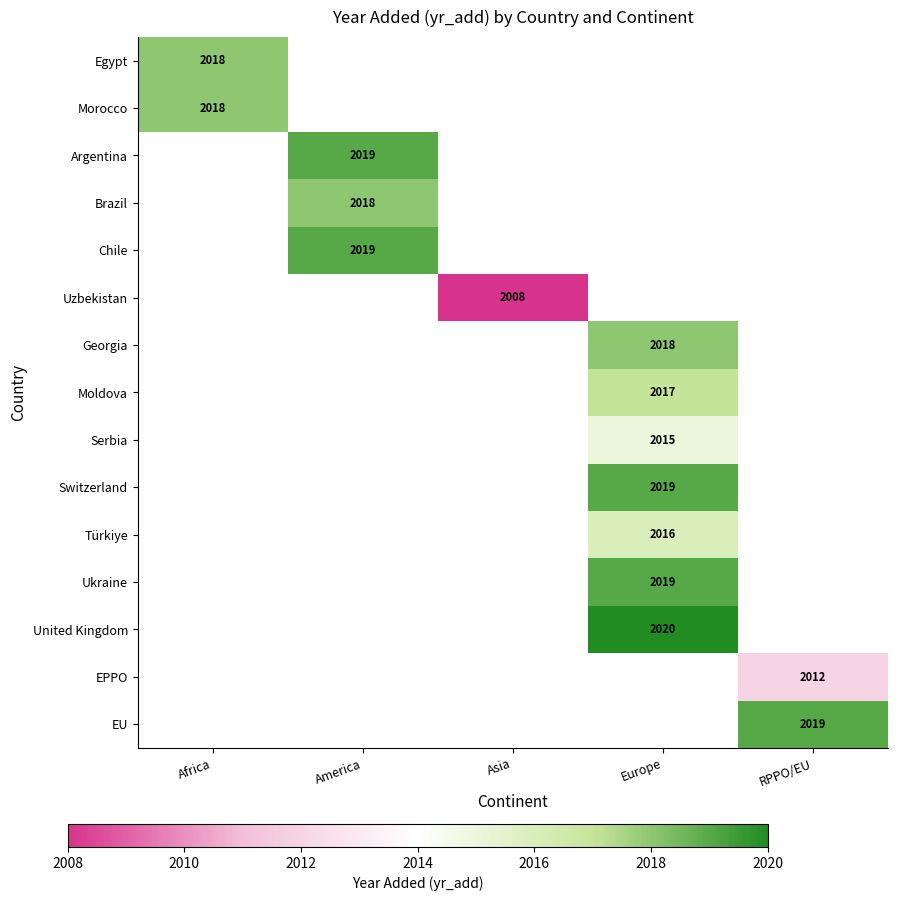

The value of Chile at America is 633. True or false?

False